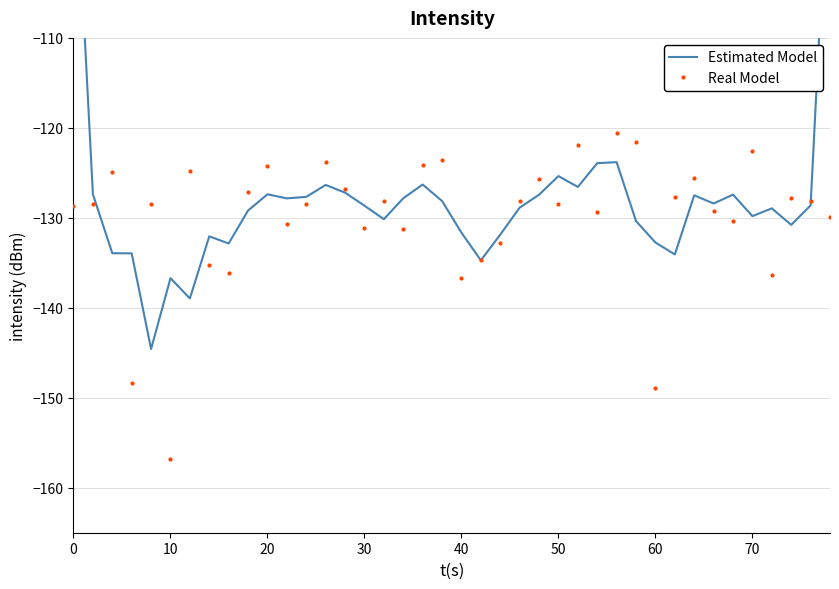

In Real Model, how many points are higher than both neighbors (excluding endpoints)?

13